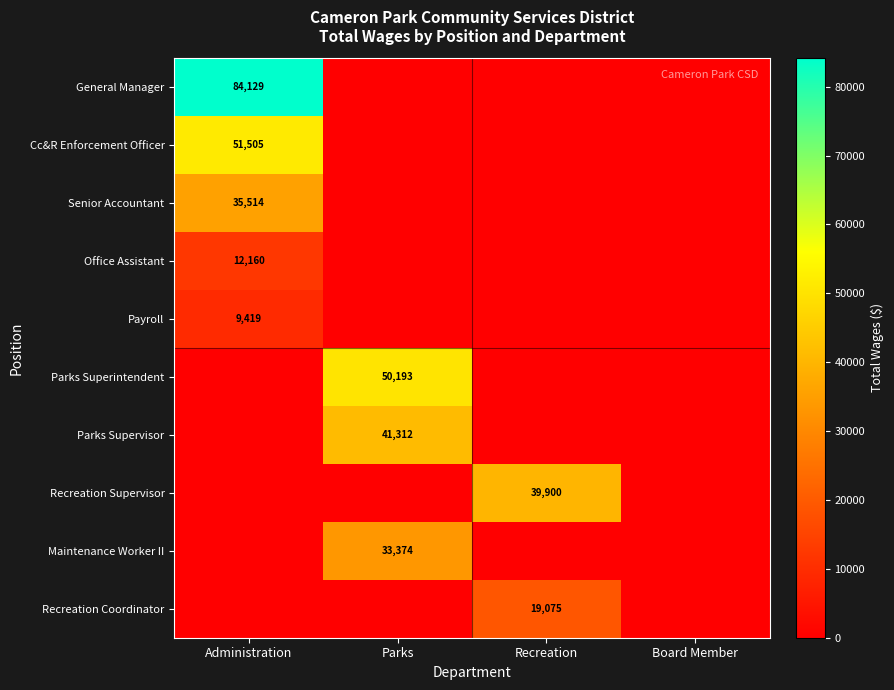

The Maintenance Worker II series shows 47240 at Parks. True or false?

False